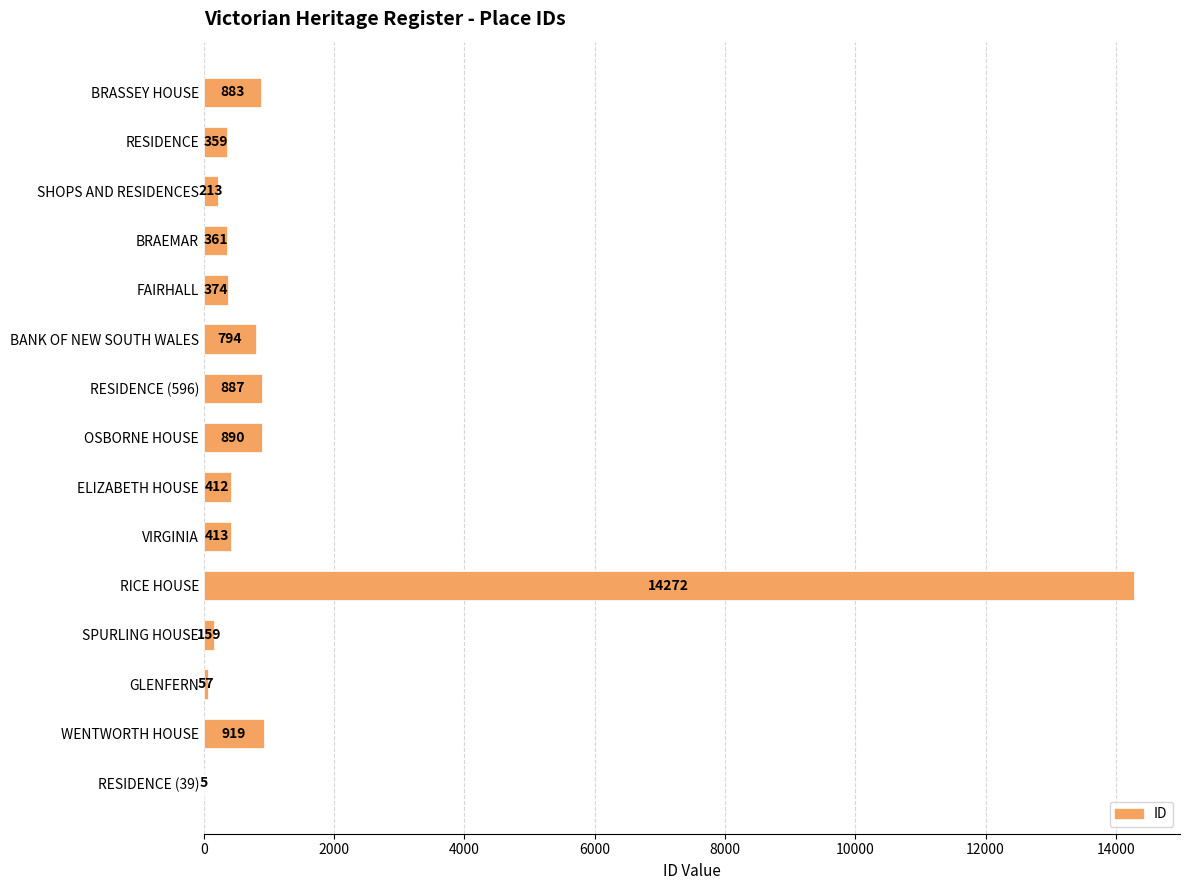

Reading top to bottom, transcribe all the data shown in this chart.

BRASSEY HOUSE=883	RESIDENCE=359	SHOPS AND RESIDENCES=213	BRAEMAR=361	FAIRHALL=374	BANK OF NEW SOUTH WALES=794	RESIDENCE (596)=887	OSBORNE HOUSE=890	ELIZABETH HOUSE=412	VIRGINIA=413	RICE HOUSE=14272	SPURLING HOUSE=159	GLENFERN=57	WENTWORTH HOUSE=919	RESIDENCE (39)=5